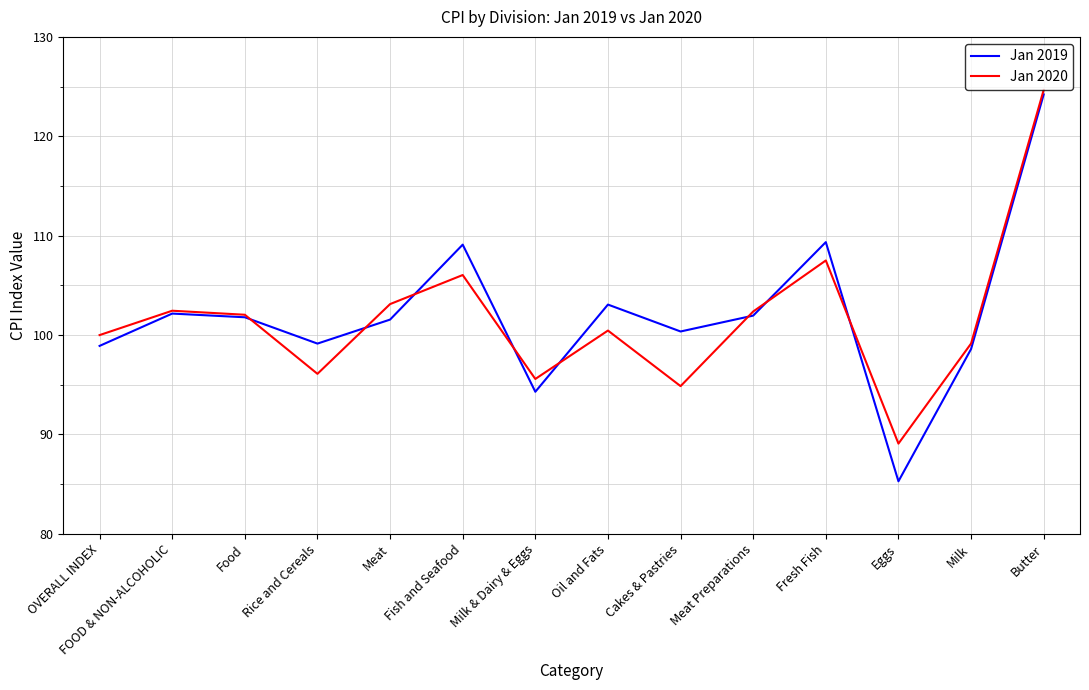

Which series has the widest spread of values?

Jan 2019